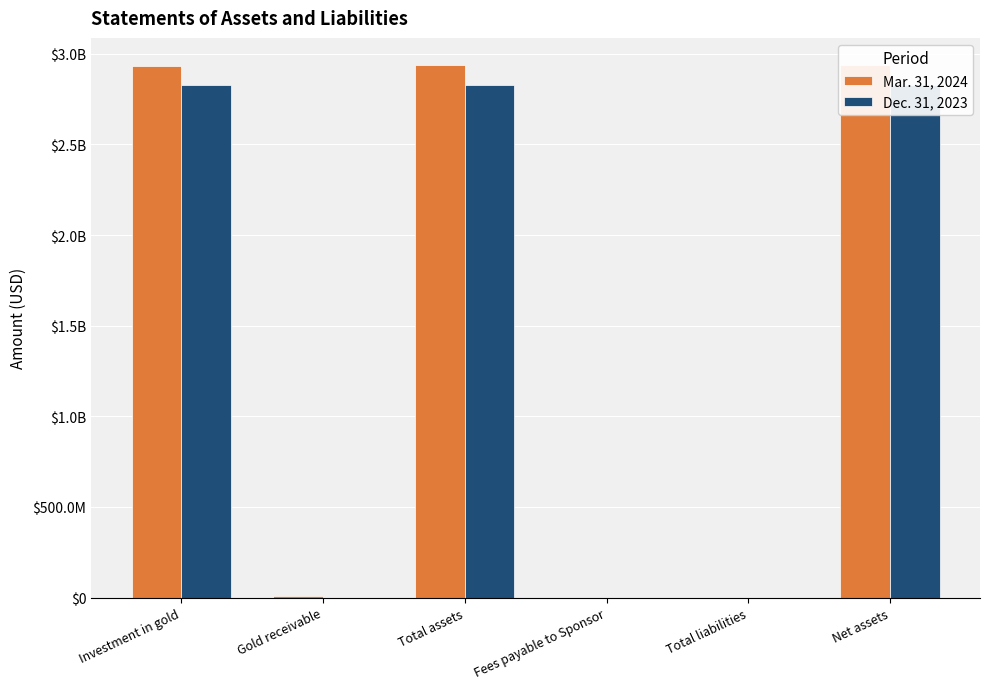

Are the bars grouped side by side (vs. stacked)?

Yes